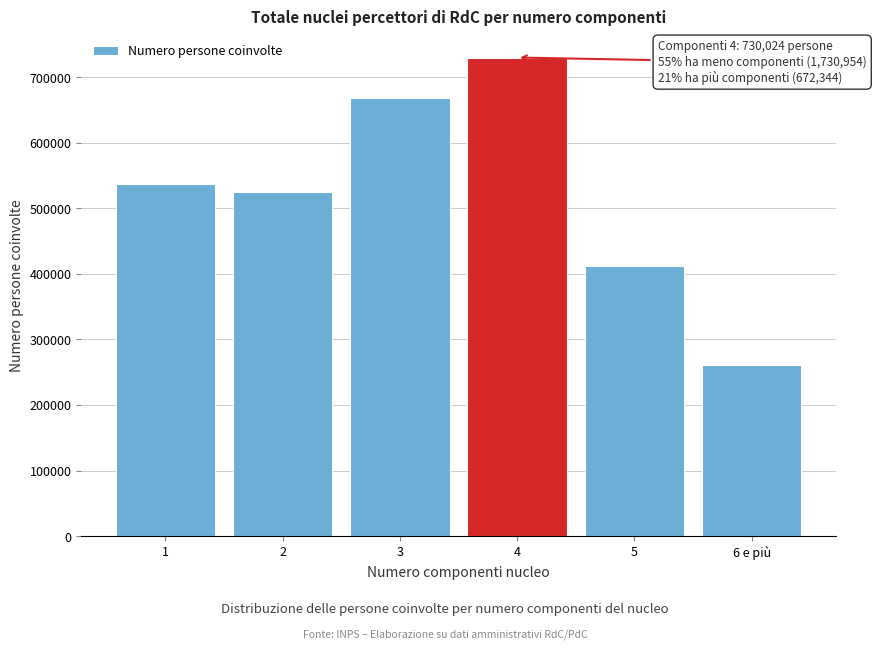

Reading left to right, what are all the values shown in this chart?

537856	524530	668568	730024	411750	260594